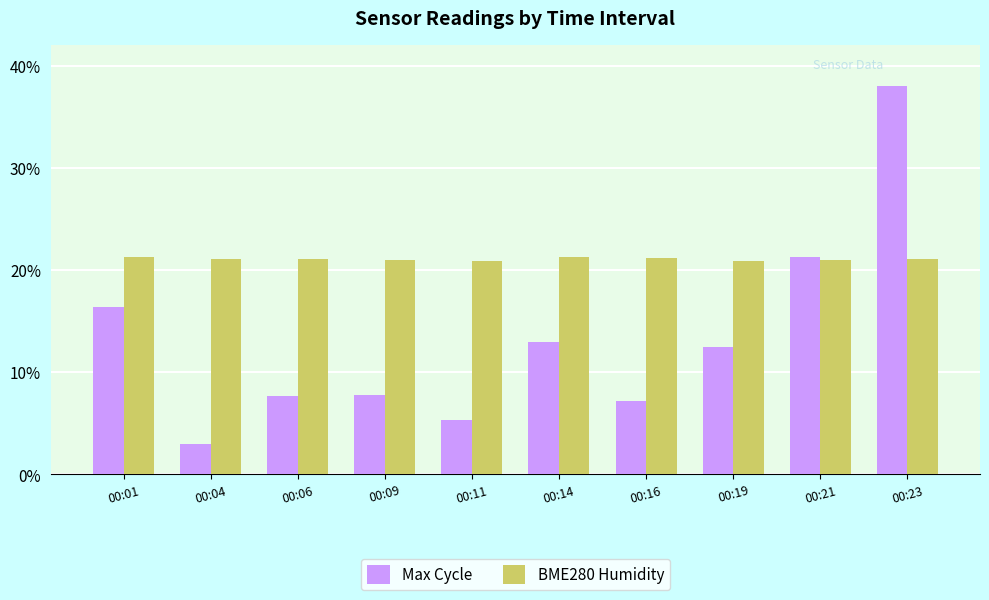

What is the difference between the maximum and second lowest values in the Max Cycle series?

32.7